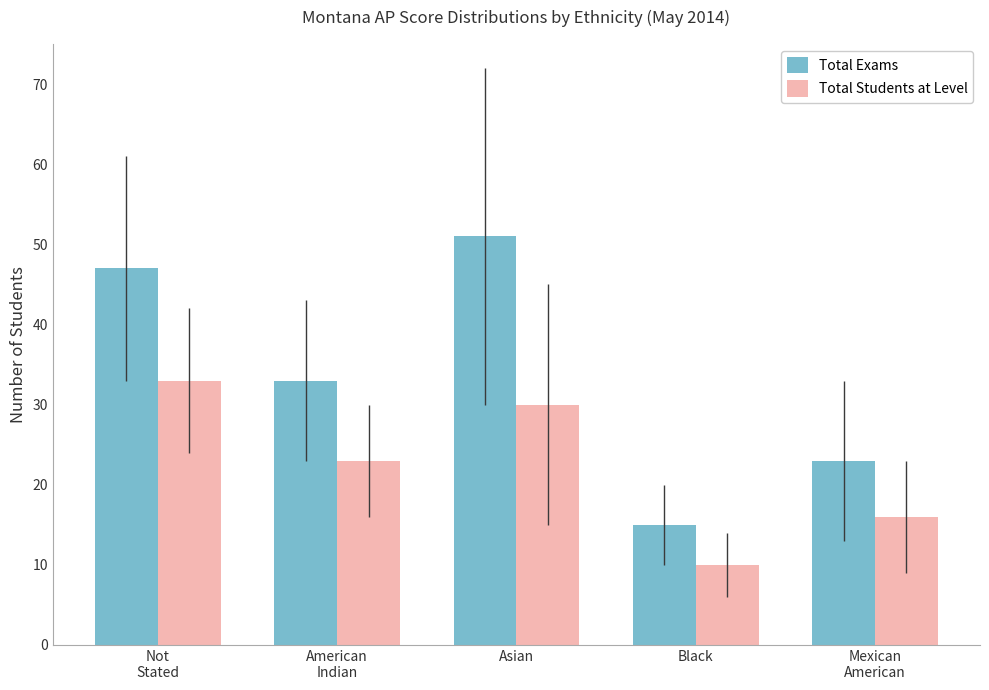

Reading left to right, extract all data points from this chart.

Total Exams: Not
Stated=47	American
Indian=33	Asian=51	Black=15	Mexican
American=23
Total Students at Level: Not
Stated=33	American
Indian=23	Asian=30	Black=10	Mexican
American=16